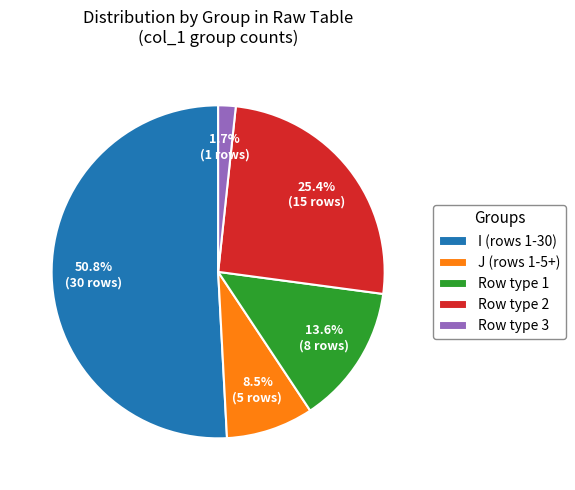

Which slice represents more than half of the pie?

I (rows 1-30)